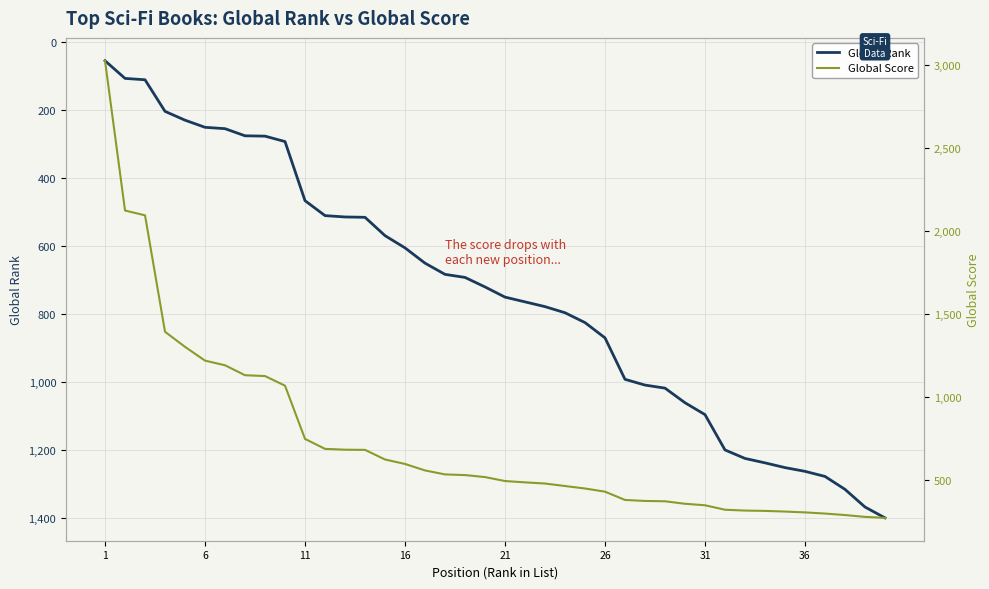

Rank the series by their maximum value, from lowest to highest.

Global Rank, Global Score